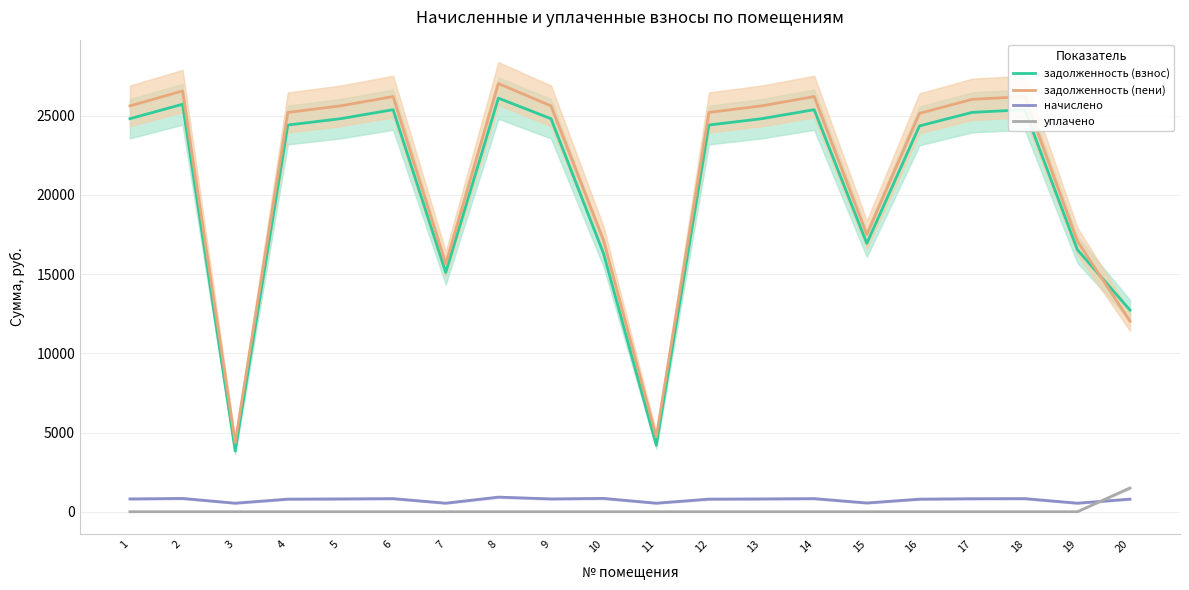

How many data points does each series have?

20